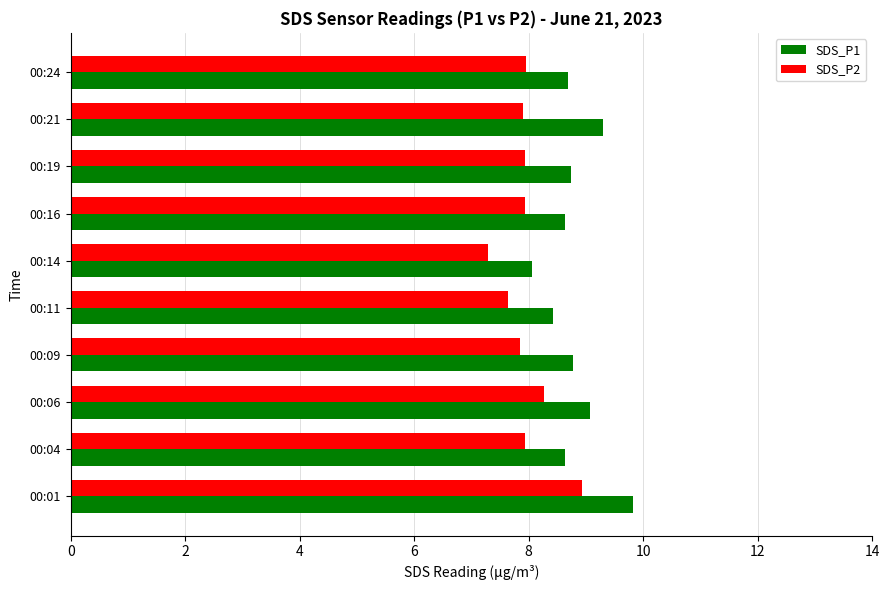

At which label is SDS_P1 closest to 8?

00:14